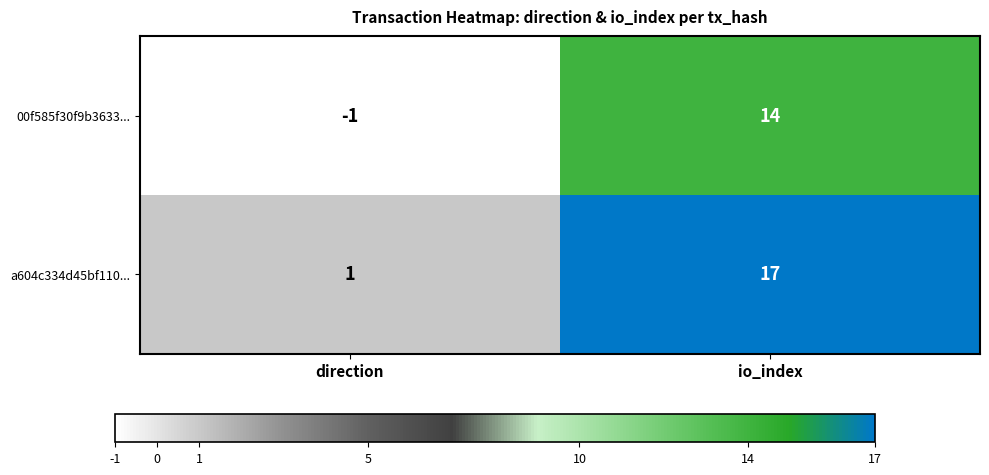

What is the sum of all a604c334d45bf110... values?

18